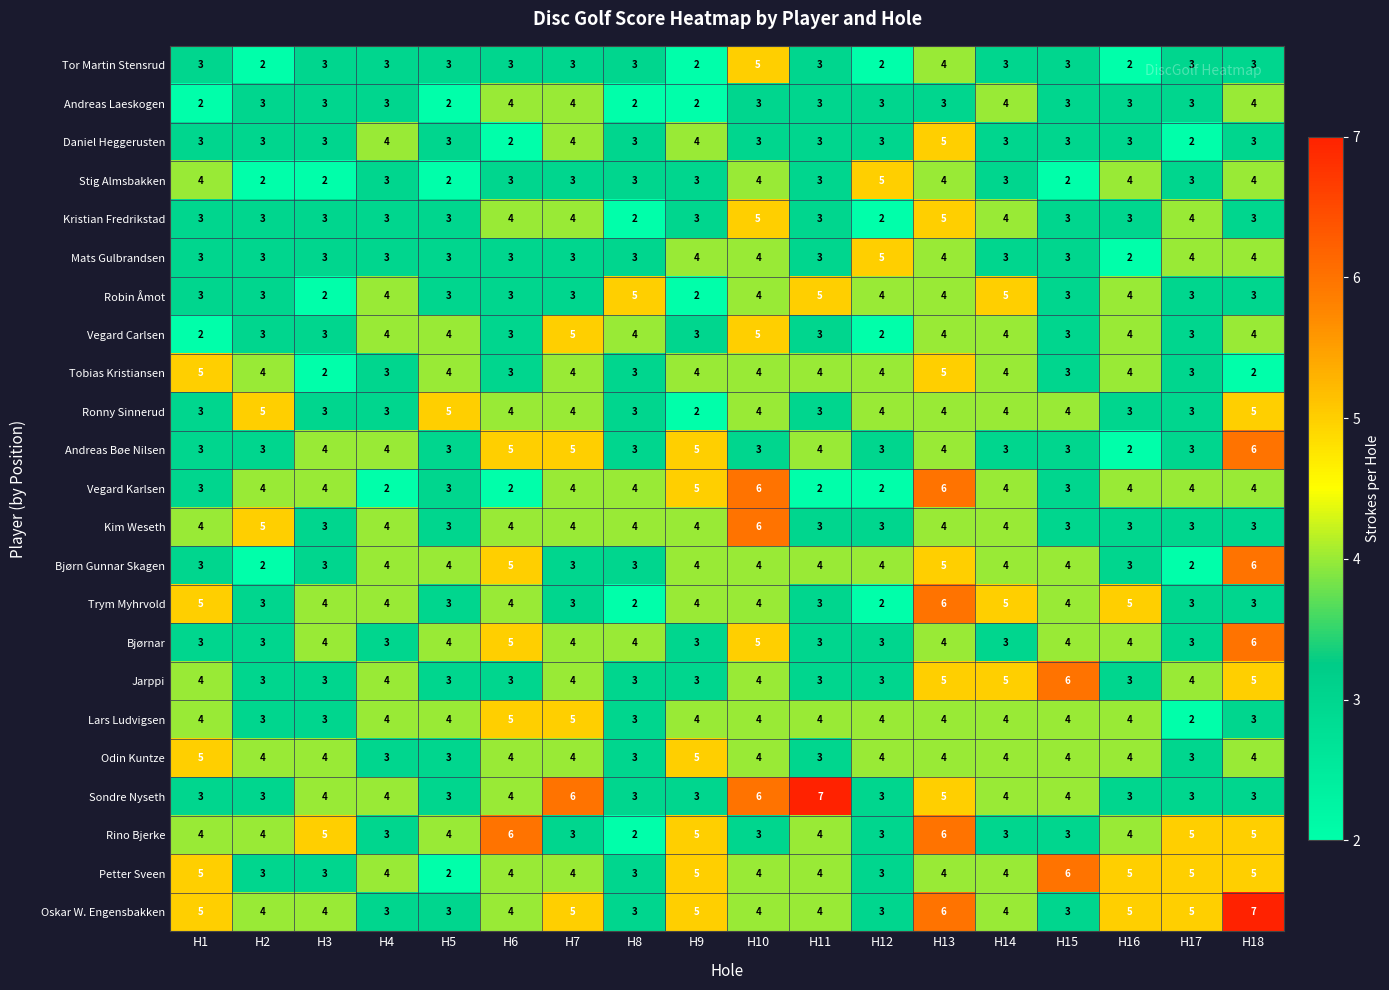

What is the greatest value displayed?

7